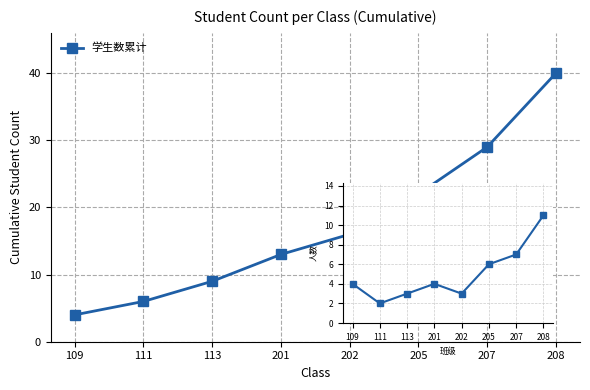

What are all the series names shown in the legend?

学生数累计, 学生数/班